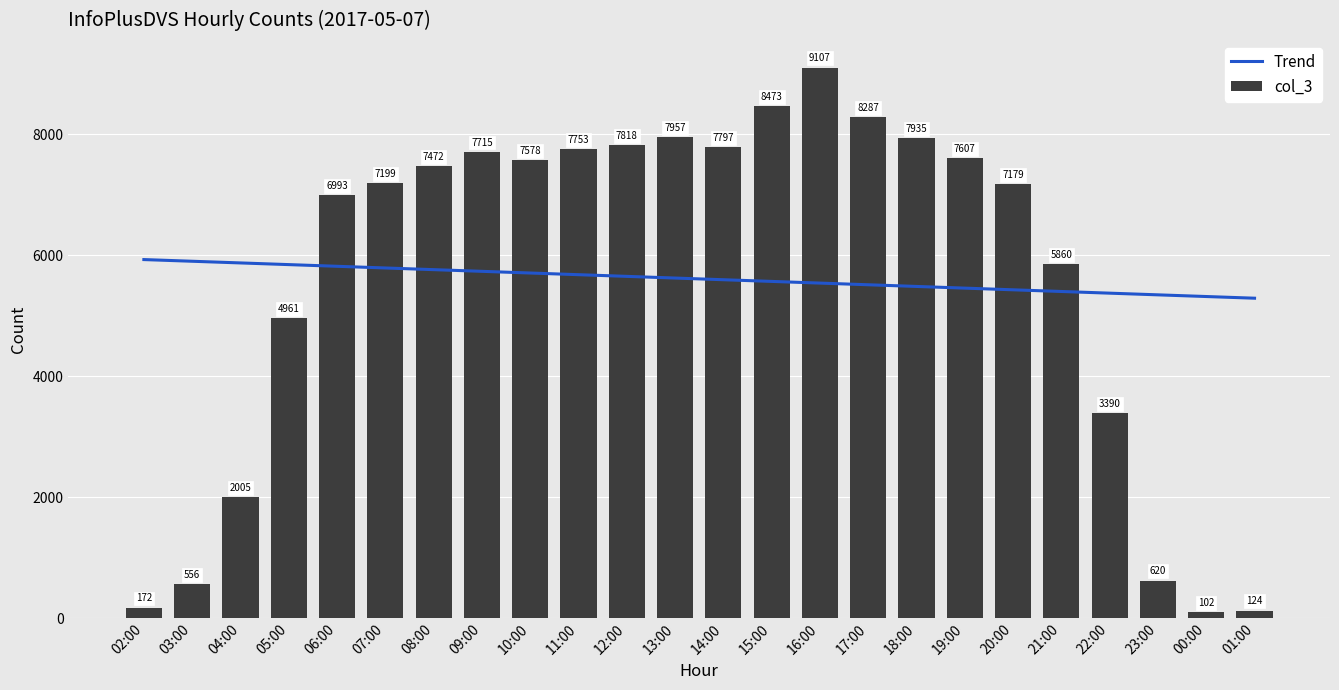

What position from the right is 23:00?

3